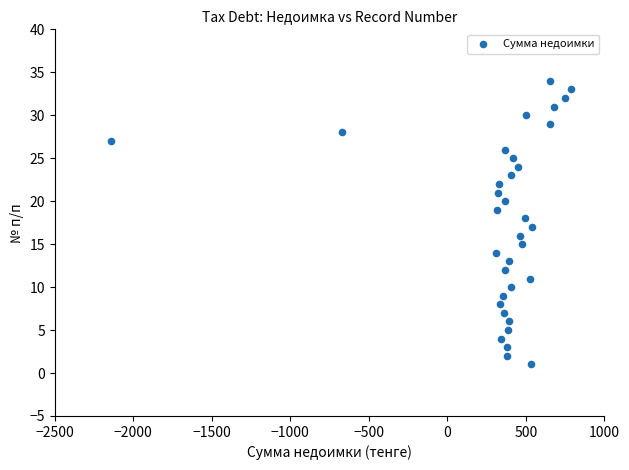

What is the range of X values (max minus min)?

2926